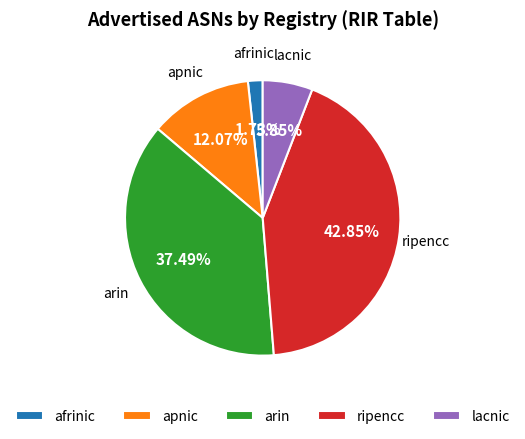

To the nearest percent, what is the combined percentage of lacnic and afrinic?

8%